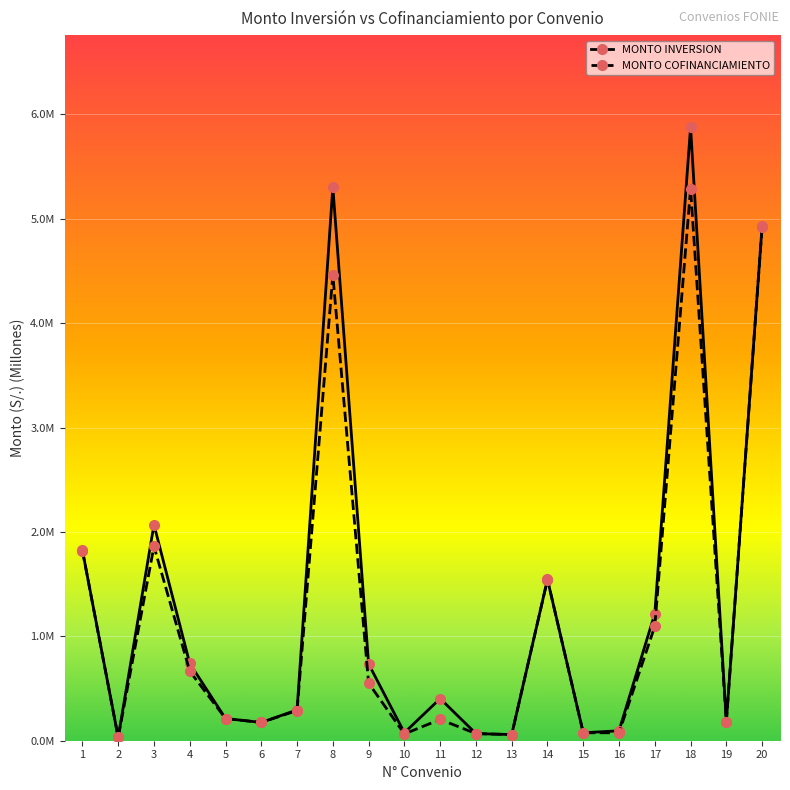

Does the chart have visible grid lines?

Yes